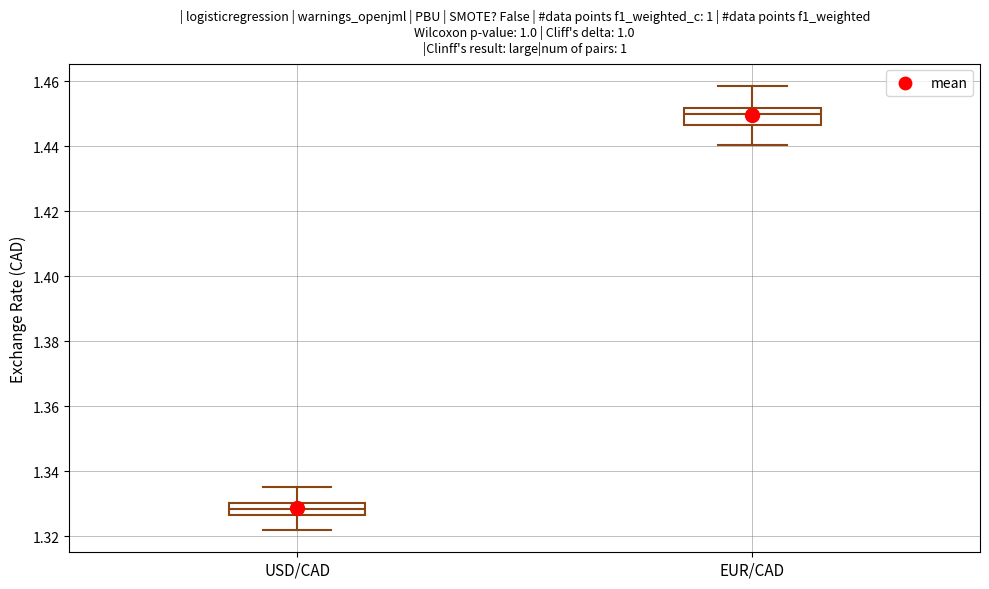

Reading left to right, transcribe this box plot: for each box, give where its median line is, the range the box spans, and where its two whiskers end, as read against the y-axis. The values are not printed on the chart, so give them approximately, as read against the axis.

USD/CAD: median 1.328, box 1.326 to 1.330, whiskers 1.322 to 1.336
EUR/CAD: median 1.450, box 1.446 to 1.452, whiskers 1.440 to 1.458